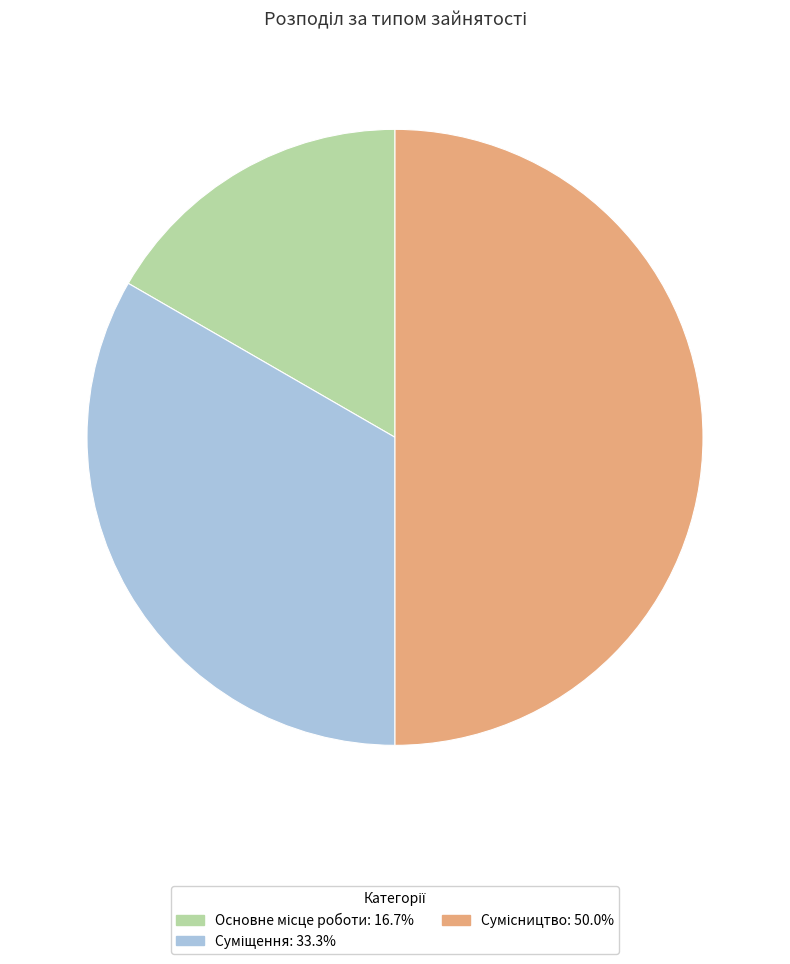

Does any single category account for the majority?

No